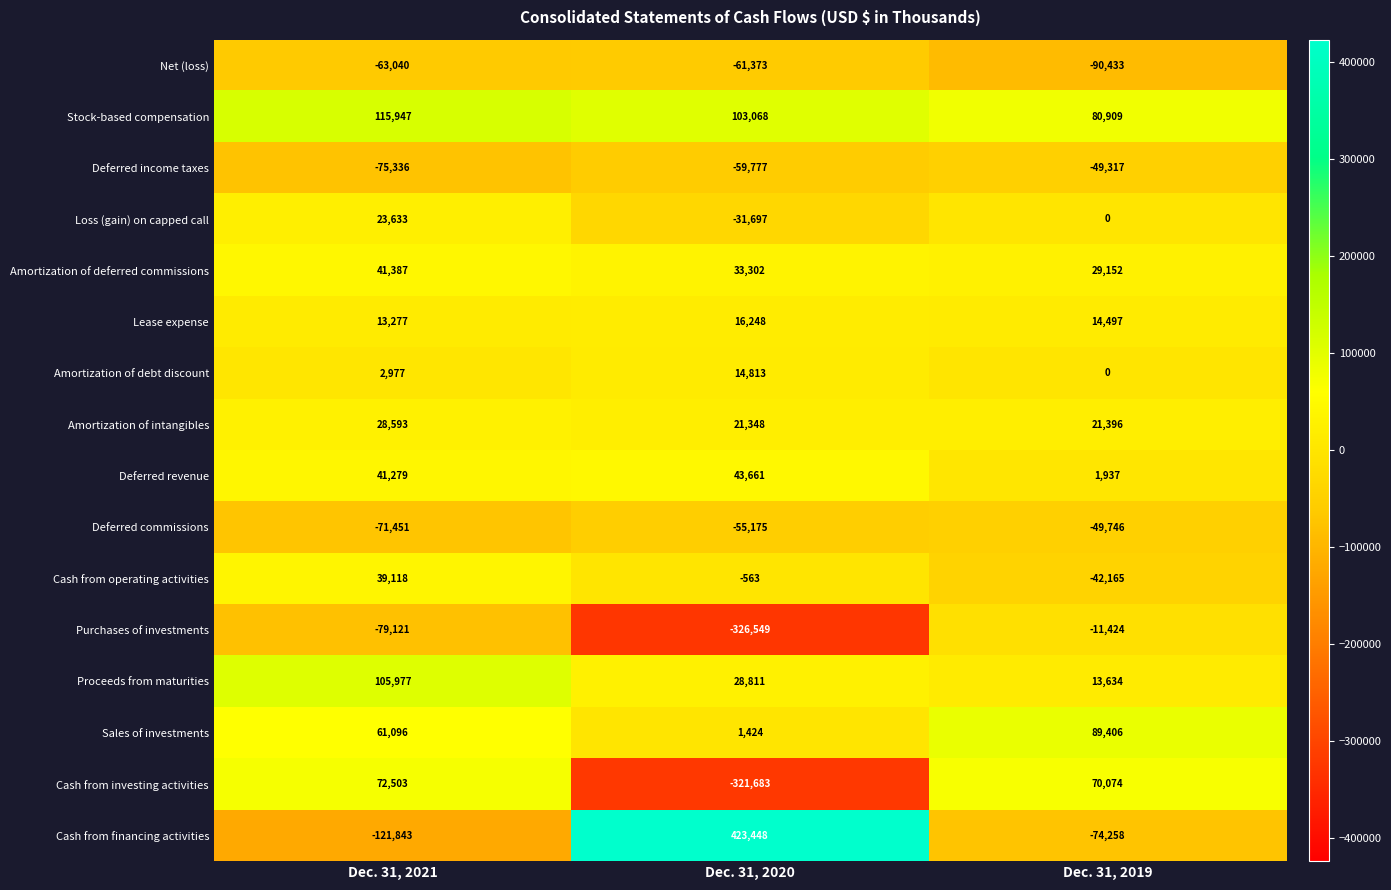

Between Dec. 31, 2021 and Dec. 31, 2020, which series saw the biggest shift?

Cash from financing activities